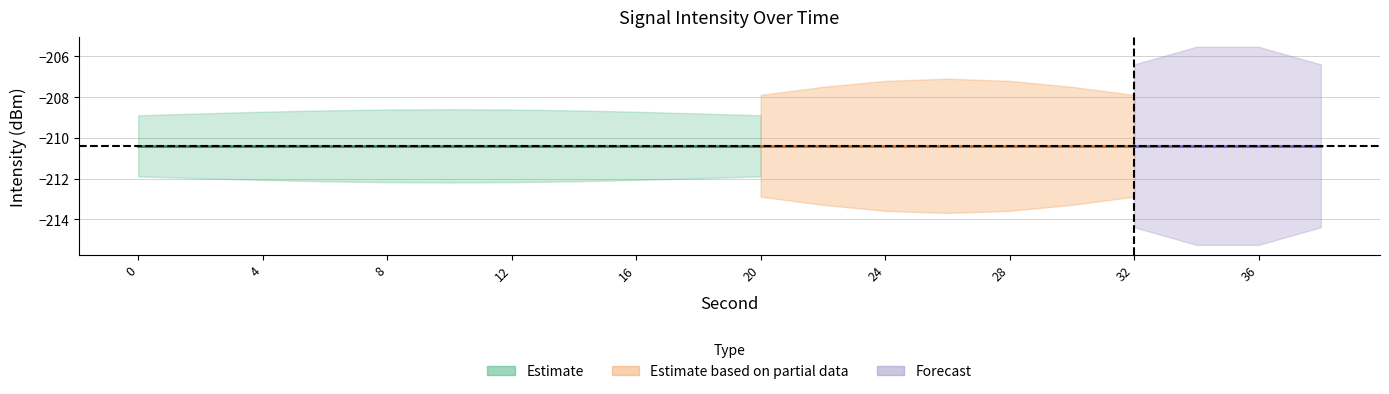

Reading left to right, transcribe all the data shown in this chart.

intensity_center: -210.4	-210.4	-210.4	-210.4	-210.4	-210.4	-210.4	-210.4	-210.4	-210.4	-210.4	-210.4	-210.4	-210.4	-210.4	-210.4	-210.4	-210.4	-210.4	-210.4
second_vals: 0.0	2.0	4.0	6.0	8.0	10.0	12.0	14.0	16.0	18.0	20.0	22.0	24.0	26.0	28.0	30.0	32.0	34.0	36.0	38.0
minute_vals: 0.0	0.0	0.0	0.0	0.0	0.0	0.0	0.0	0.0	0.0	0.0	0.0	0.0	0.0	0.0	0.0	0.0	0.0	0.0	0.0